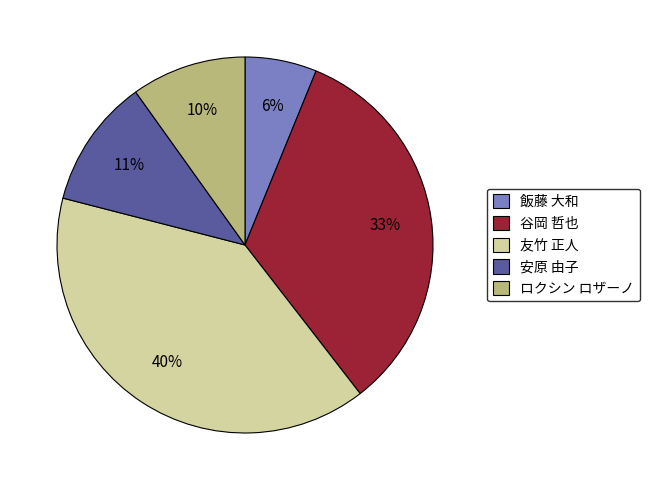

To the nearest percent, what is the average slice percentage?

20%